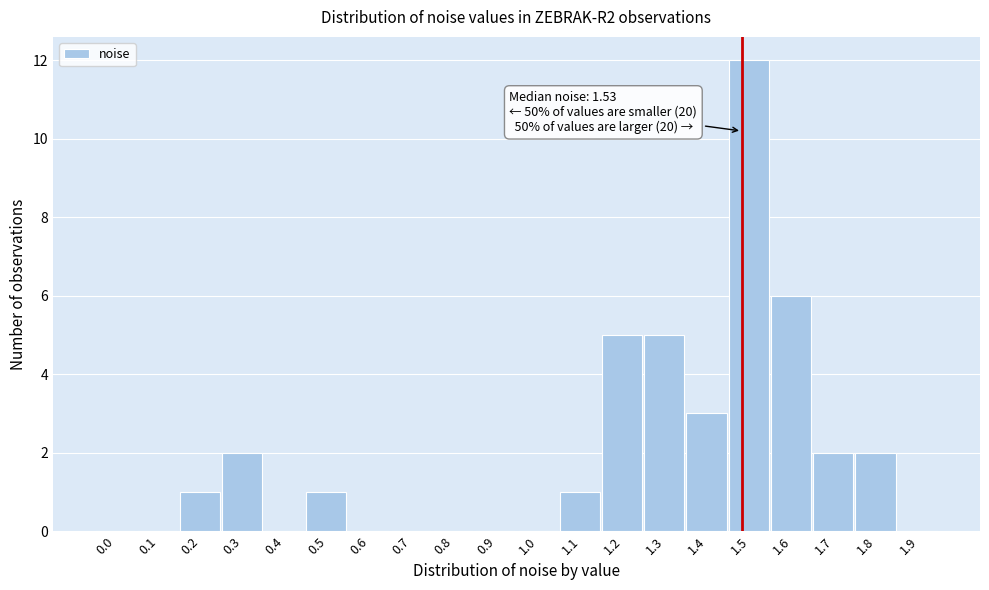

Reading left to right, transcribe all the data shown in this chart.

0.0=0	0.1=0	0.2=1	0.3=2	0.4=0	0.5=1	0.6=0	0.7=0	0.8=0	0.9=0	1.0=0	1.1=1	1.2=5	1.3=5	1.4=3	1.5=12	1.6=6	1.7=2	1.8=2	1.9=0